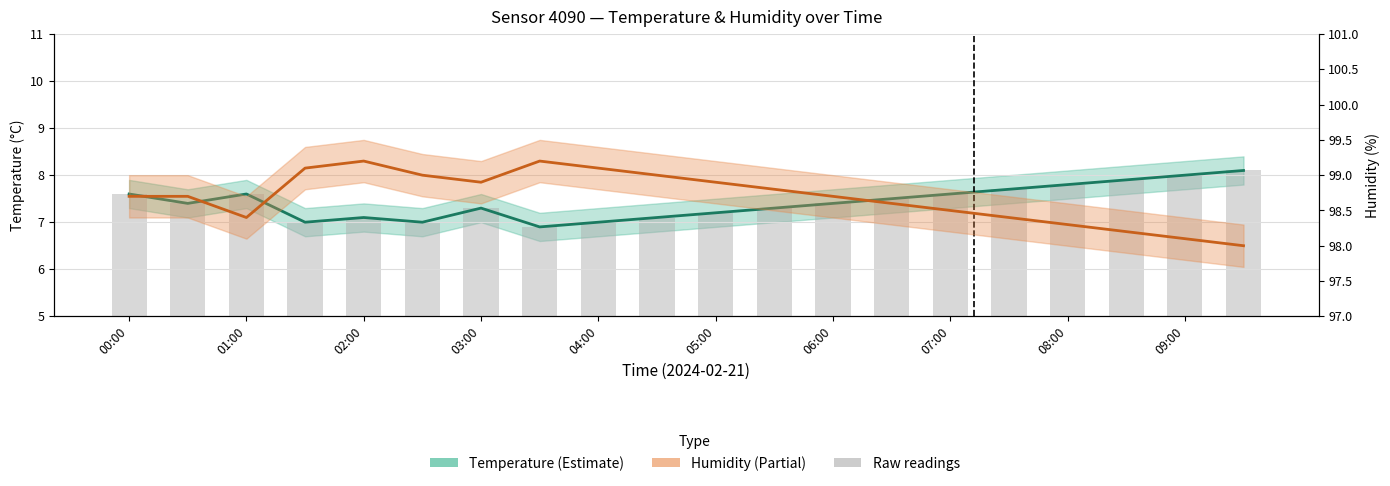

Does the chart contain stacked bars?

No